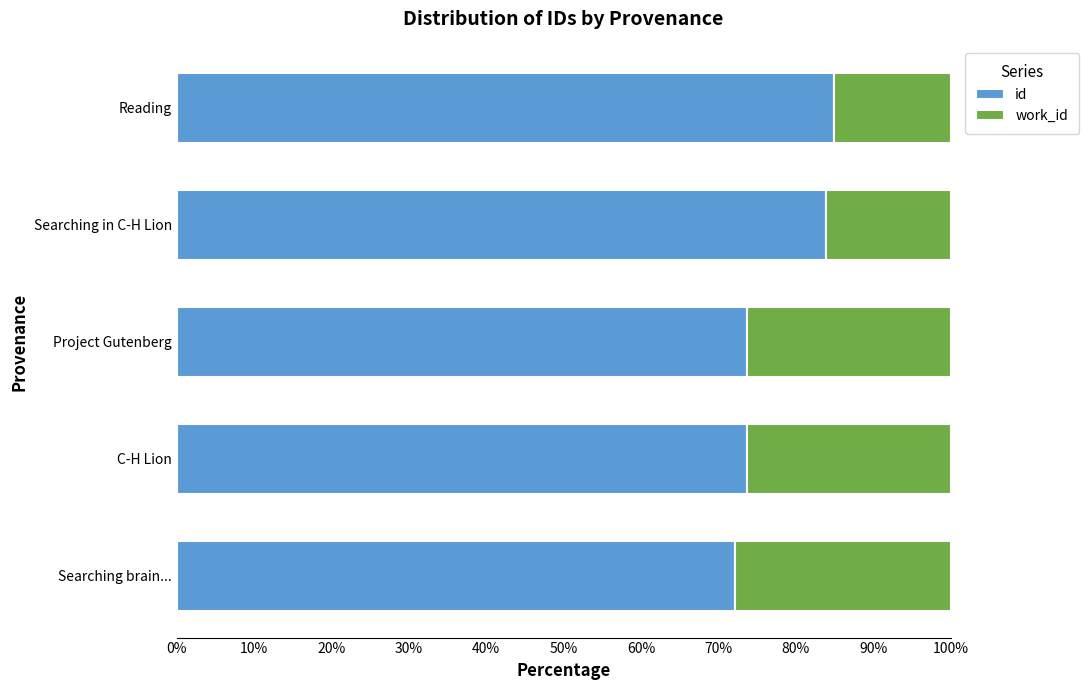

What is the difference between the maximum and minimum values in the id series?

12.8